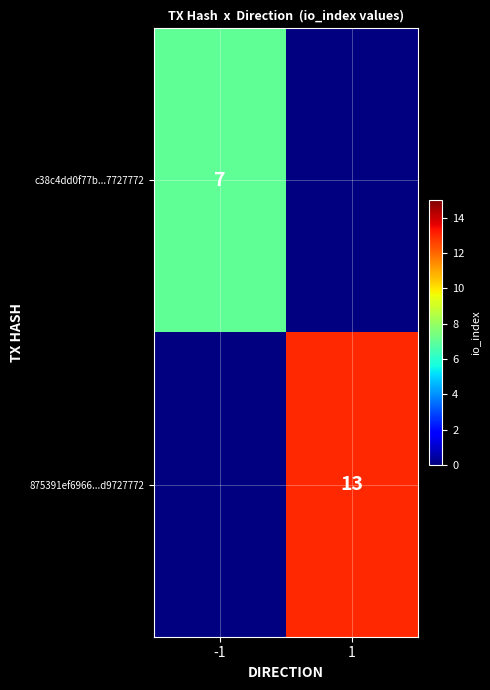

True or false: 875391ef6966...d9727772 has a value of 6 at 1.

False